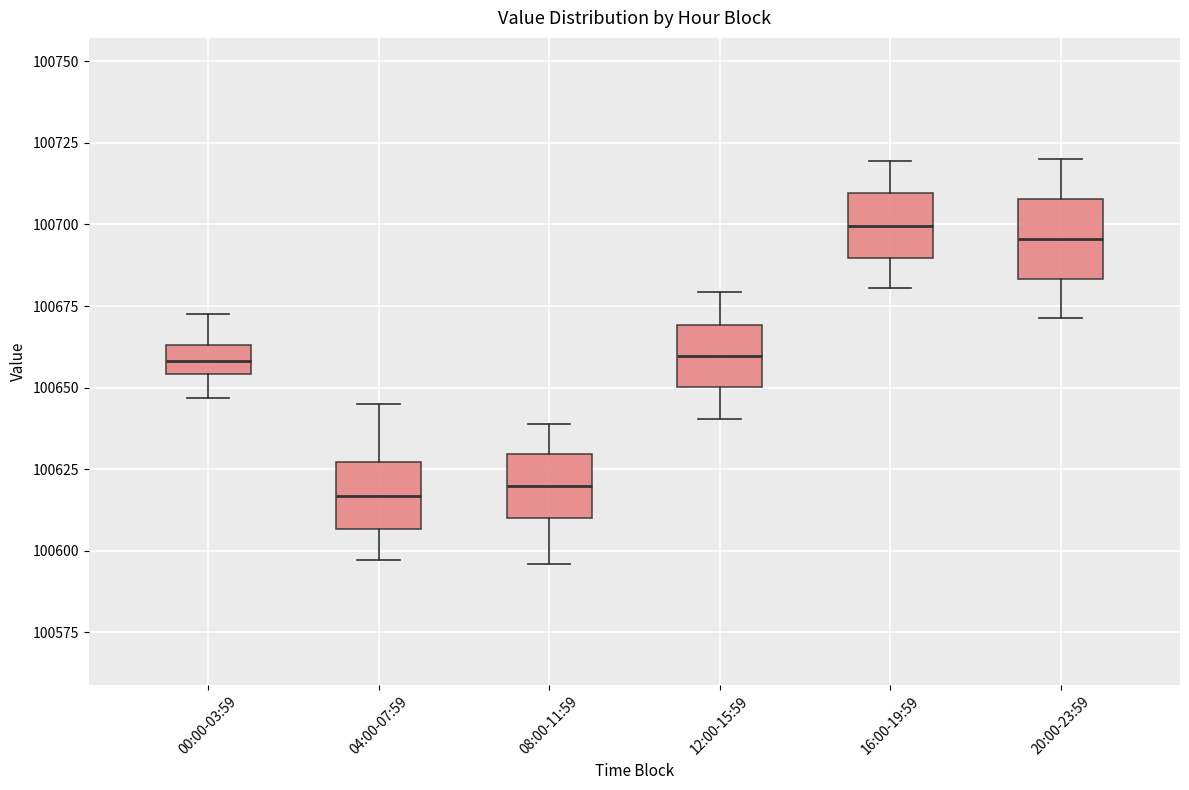

Reading left to right, read every box against the y-axis: the position of its median line, the range the box covers, and the ends of its whiskers. The values are not printed on the chart, so give them approximately, as read against the axis.

00:00-03:59: median 100660, box 100655 to 100665, whiskers 100645 to 100675
04:00-07:59: median 100615, box 100605 to 100625, whiskers 100595 to 100645
08:00-11:59: median 100620, box 100610 to 100630, whiskers 100595 to 100640
12:00-15:59: median 100660, box 100650 to 100670, whiskers 100640 to 100680
16:00-19:59: median 100700, box 100690 to 100710, whiskers 100680 to 100720
20:00-23:59: median 100695, box 100685 to 100710, whiskers 100670 to 100720